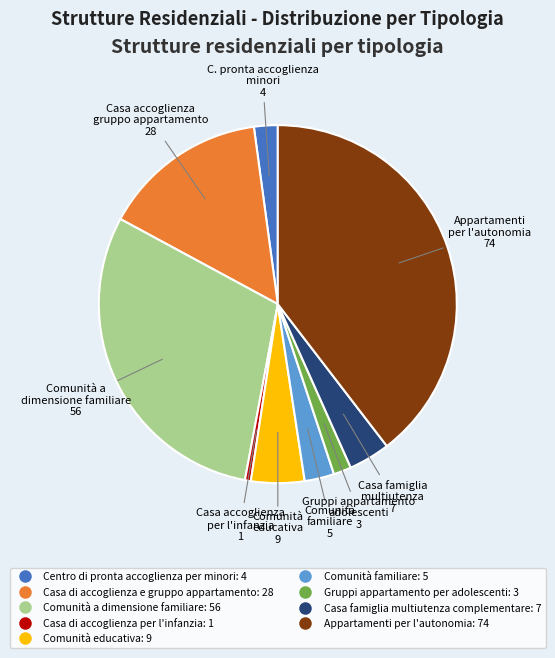

The Comunità a dimensione familiare slice represents 30% of the pie. True or false?

True